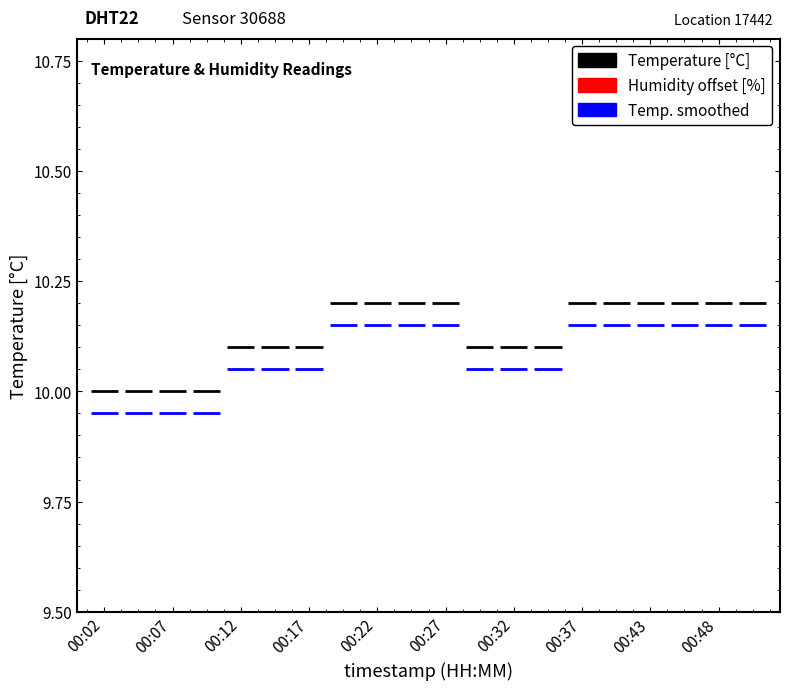

What is the minimum value for temperature (smoothed)?

9.9